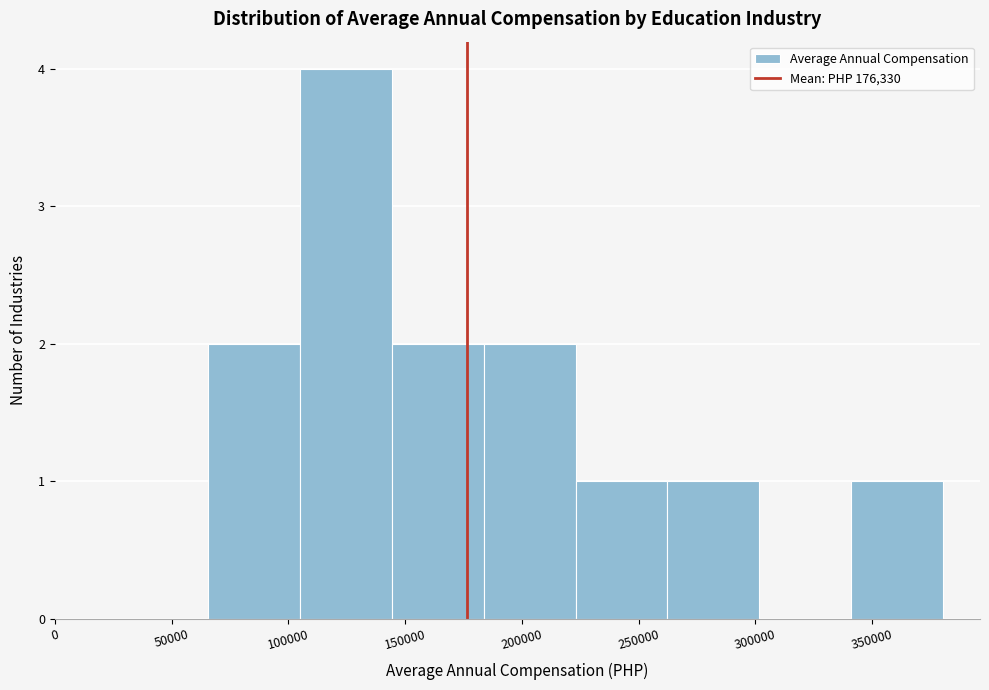

How tall is the bar that spans 105000 to 145000 on the x-axis? Neither the bar edges nor the heights are printed on the chart, so give them approximately, as read against the axes.

4